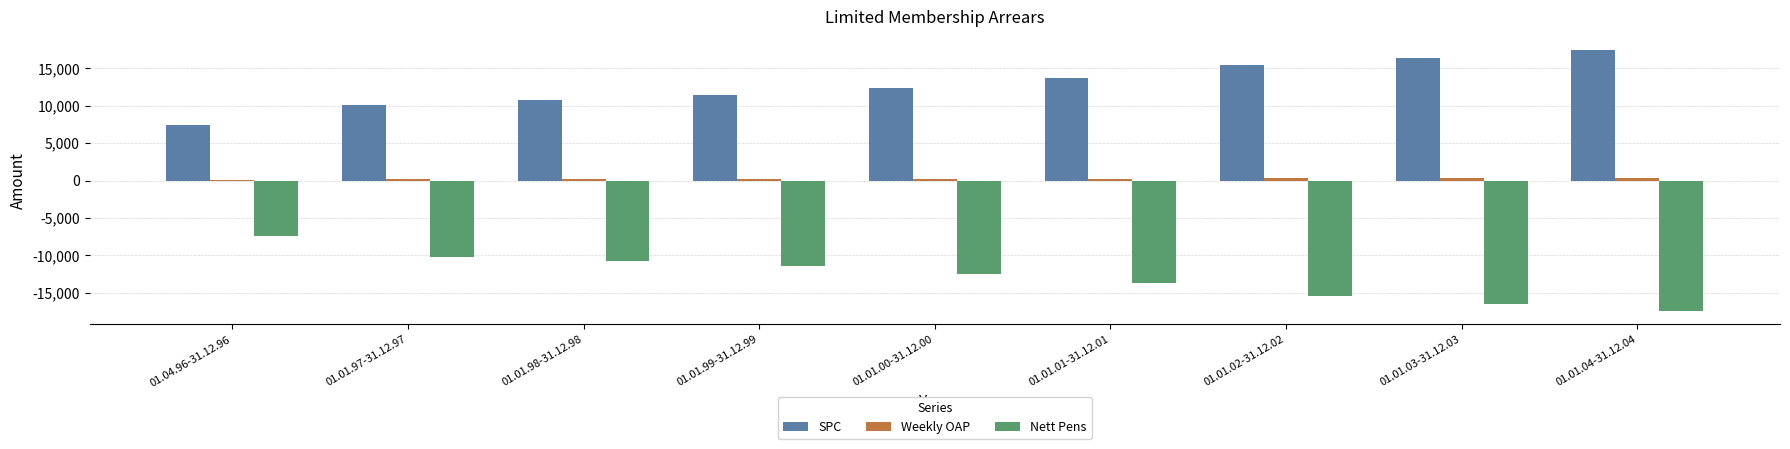

At which label is Nett Pens closest to -12443?

01.01.00-31.12.00